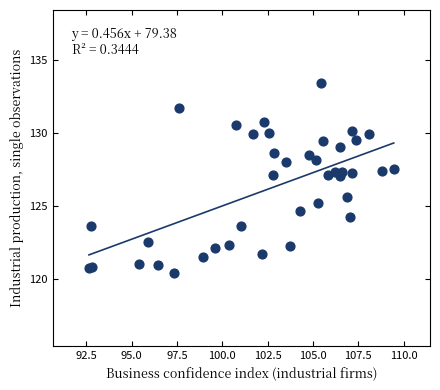

What Y value in the scatter plot is closest to 126?

125.6